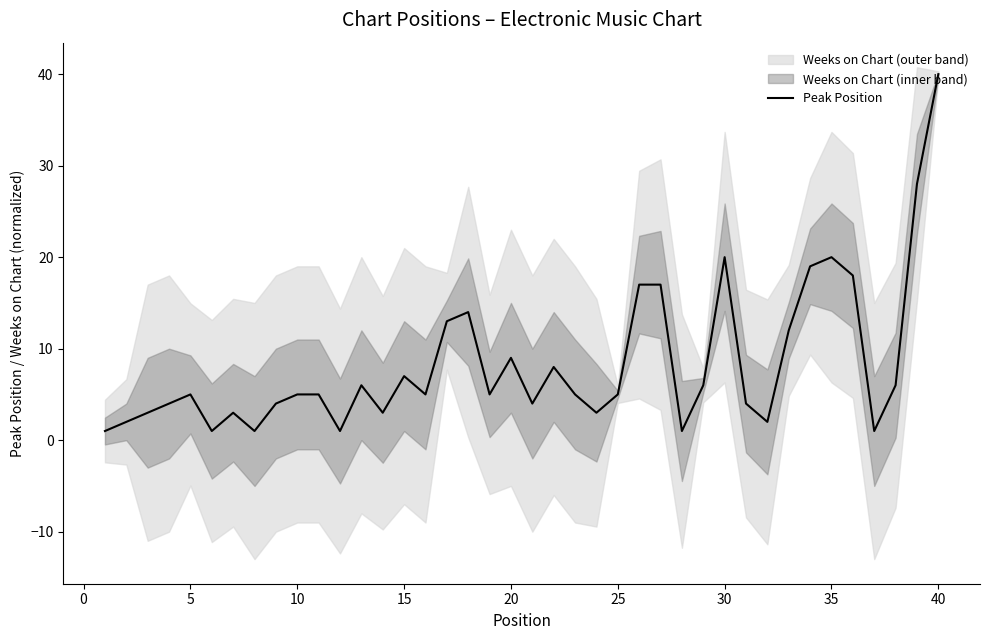

Which category has the highest value in the Peak Position series?

40